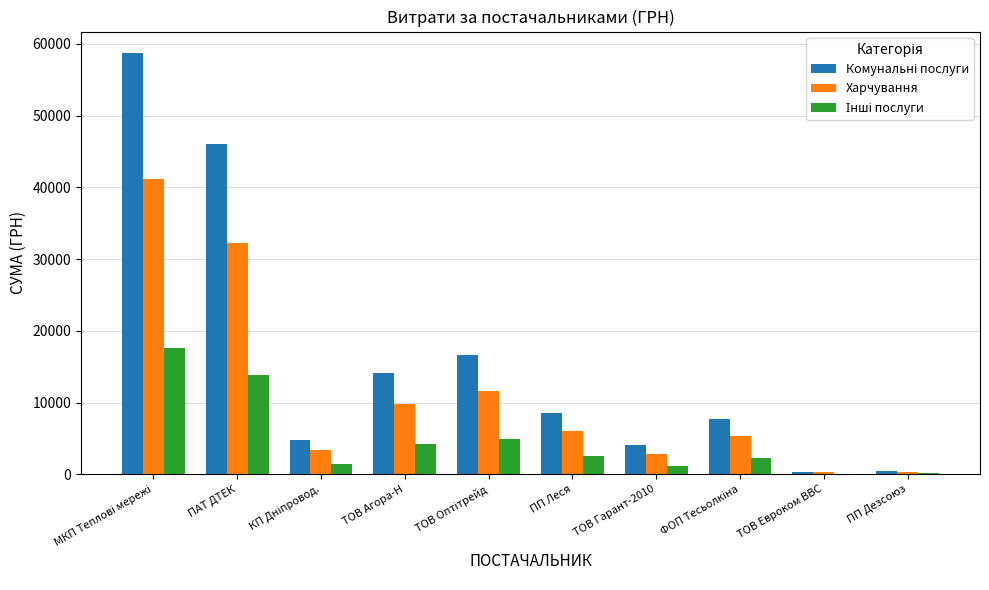

The Харчування series shows 2879.8 at ПП Леся. True or false?

False